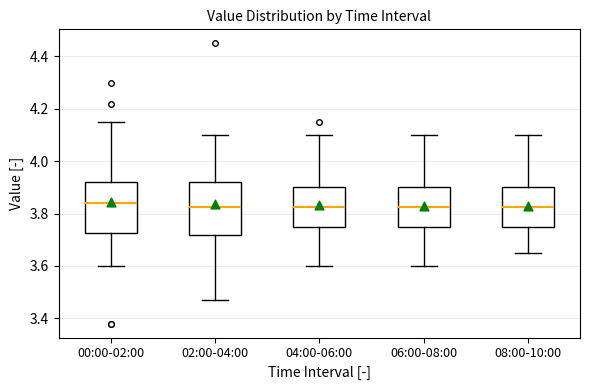

Where does the upper whisker of the box for 00:00-02:00 end on the y-axis? The values are not printed on the chart, so give them approximately, as read against the axis.

4.16